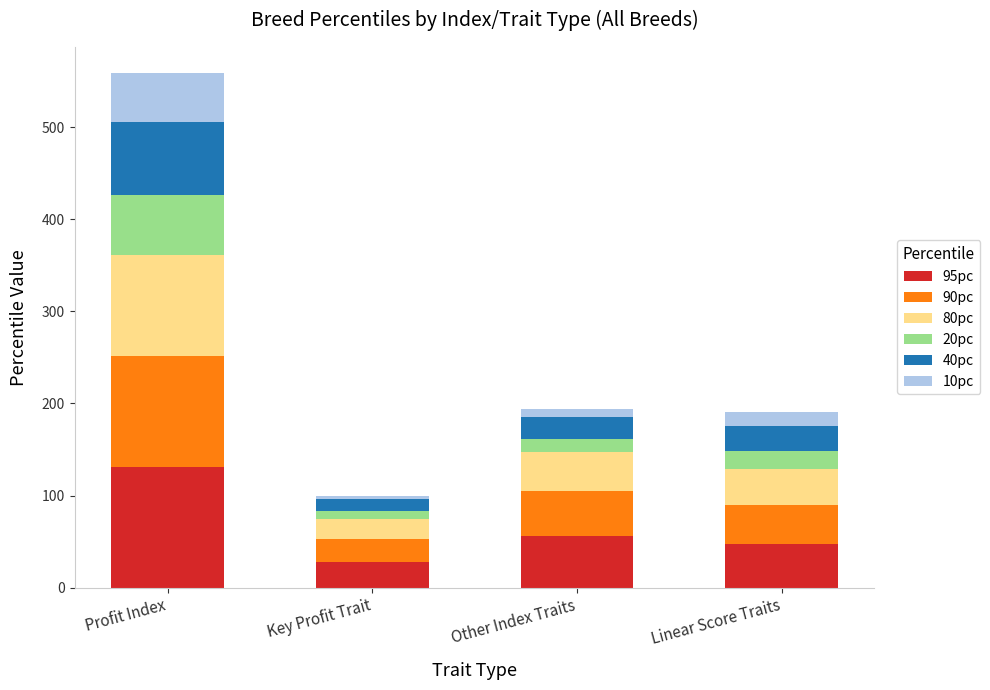

Count the number of categories in the chart.

4